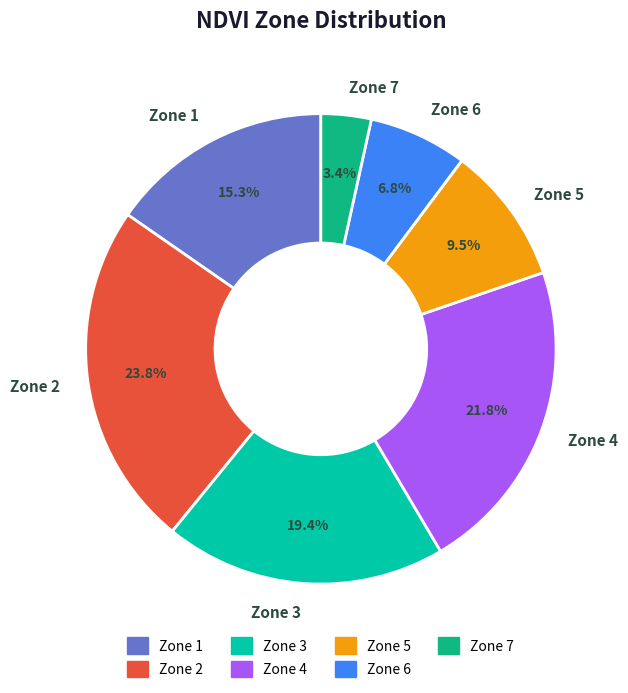

Which category has the biggest portion of the pie?

Zone 2